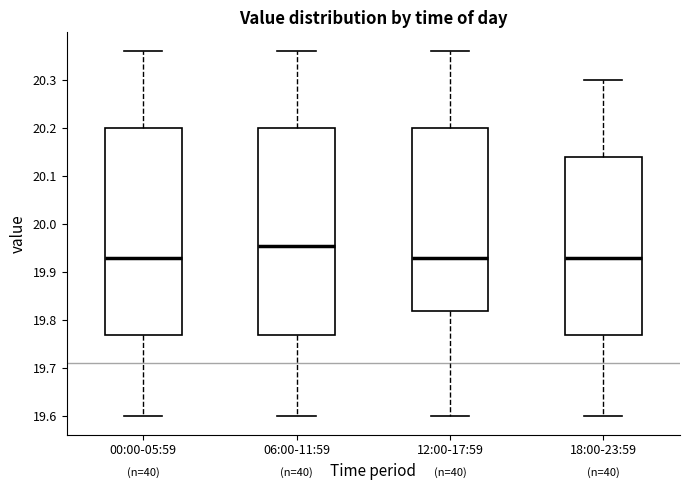

Reading left to right, read every box against the y-axis: the position of its median line, the range the box covers, and the ends of its whiskers. The values are not printed on the chart, so give them approximately, as read against the axis.

00:00-05:59: median 19.93, box 19.77 to 20.20, whiskers 19.60 to 20.36
06:00-11:59: median 19.96, box 19.77 to 20.20, whiskers 19.60 to 20.36
12:00-17:59: median 19.93, box 19.82 to 20.20, whiskers 19.60 to 20.36
18:00-23:59: median 19.93, box 19.77 to 20.14, whiskers 19.60 to 20.30